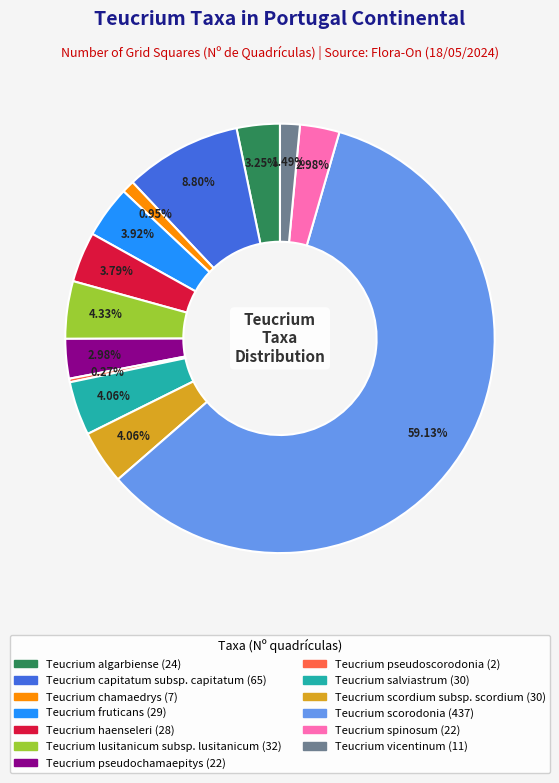

Is the sum of Teucrium pseudochamaepitys and Teucrium lusitanicum subsp. lusitanicum greater than half?

No